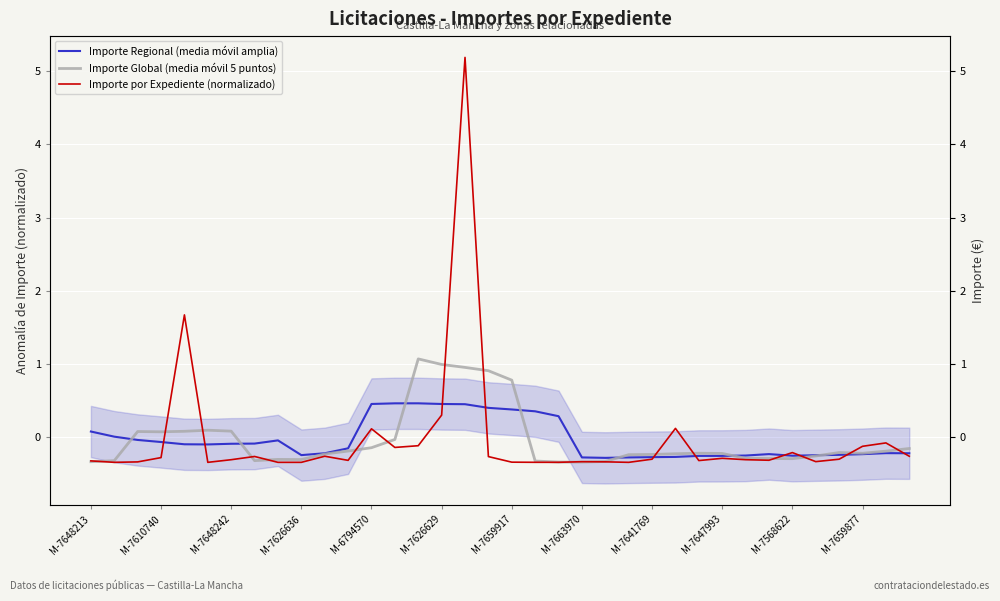

How many times do Importe Global (media móvil 5 puntos) and Importe por Expediente (normalizado) cross each other?

17